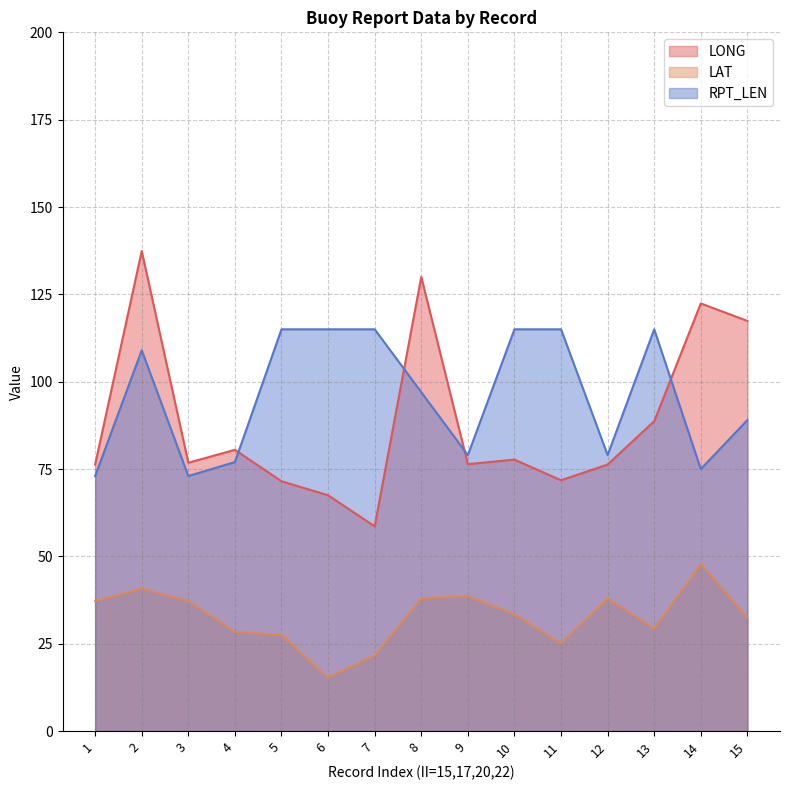

What is the average value of the LONG series?

88.6